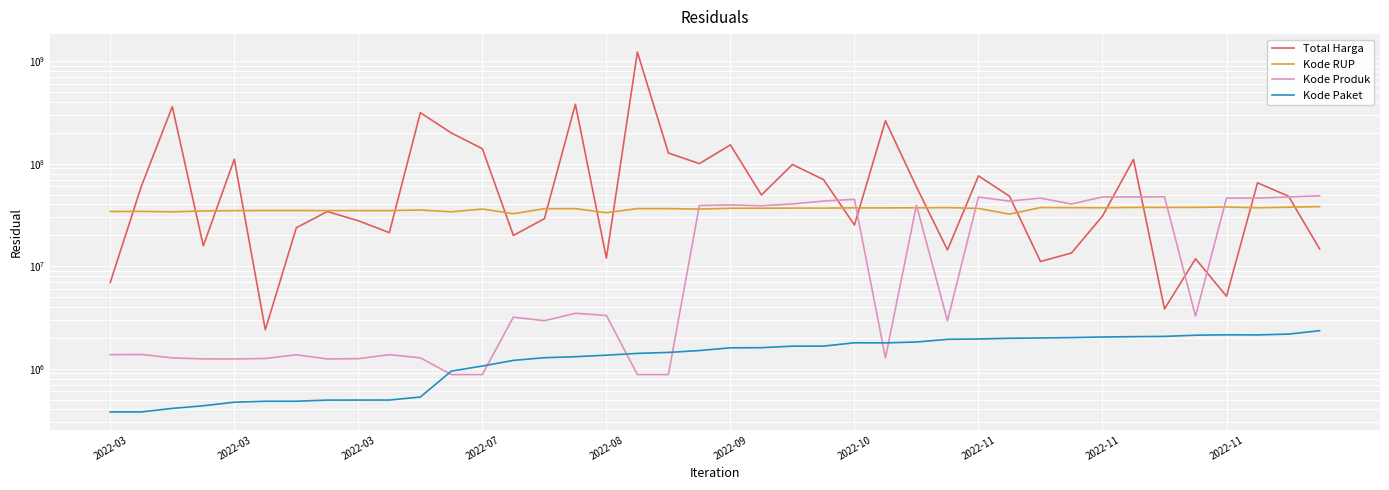

What is the difference between the highest and lowest values at 22?

96340815